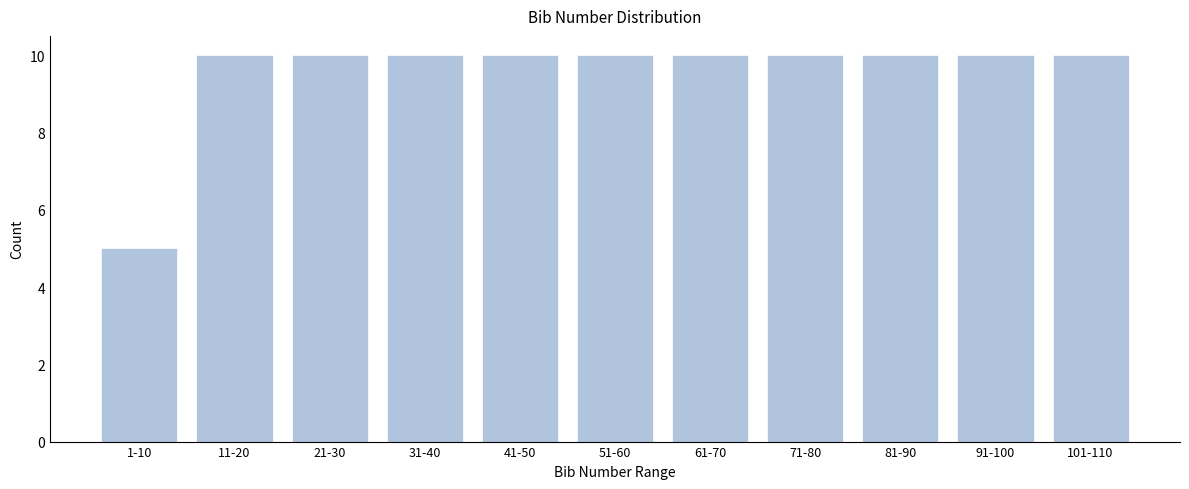

Reading left to right, list all the values displayed in this chart.

5	10	10	10	10	10	10	10	10	10	10